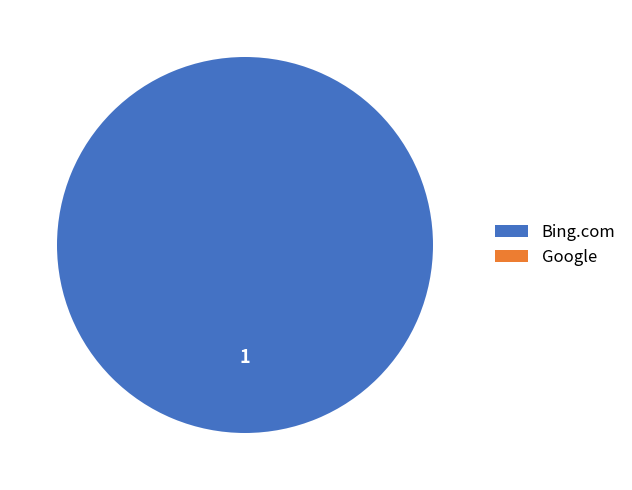

What is the total percentage of Bing.com and Google?

100.0%